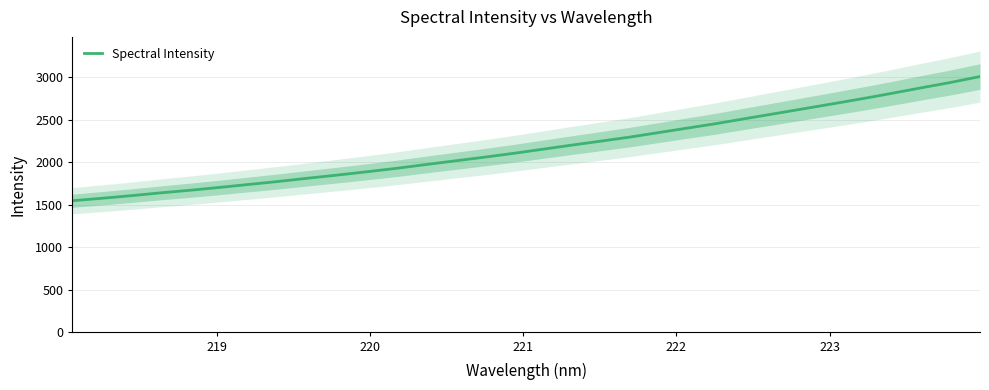

What is the value of the 11th point from the left?

1884.7